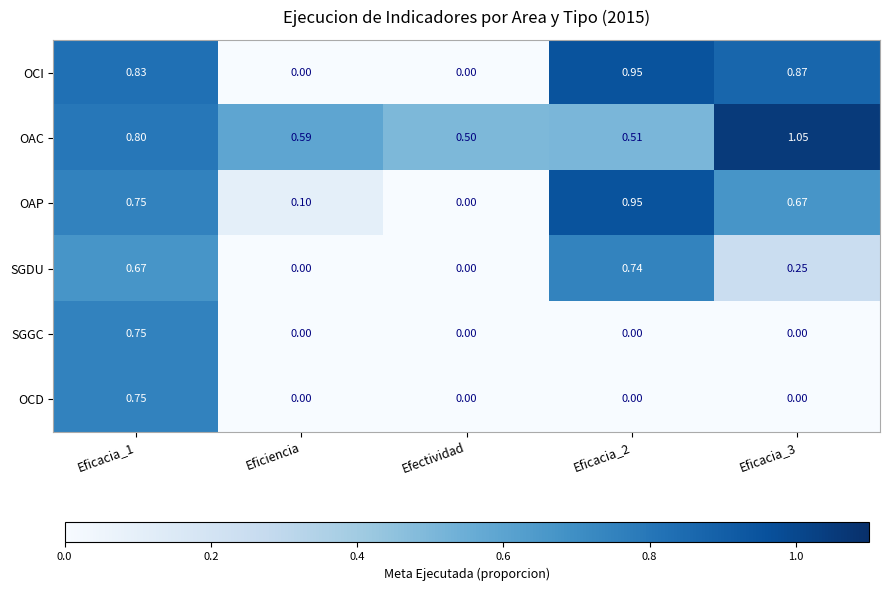

At which label is OAP closest to 0?

Efectividad